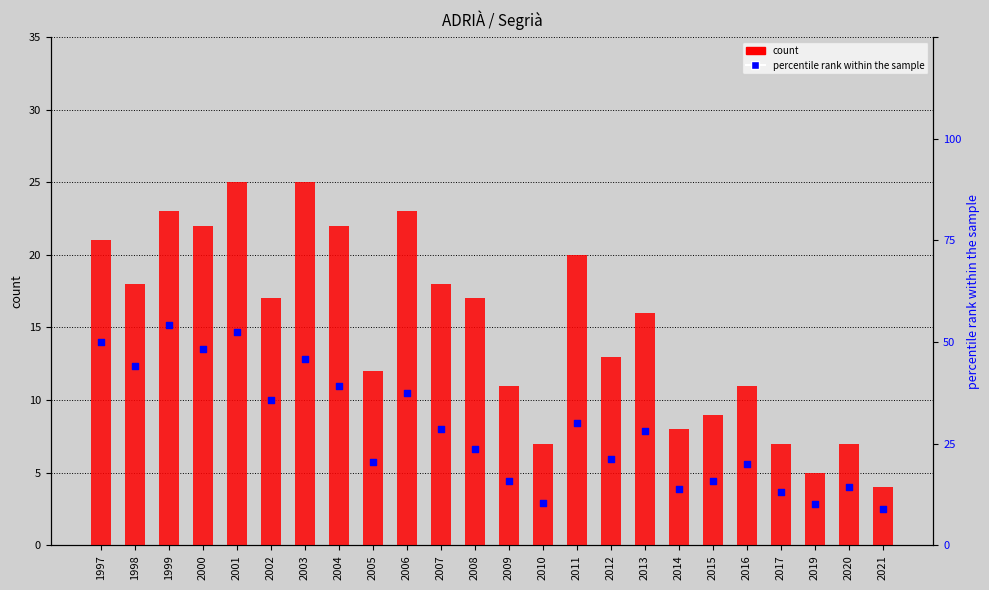

Which series reaches the maximum Y coordinate?

count